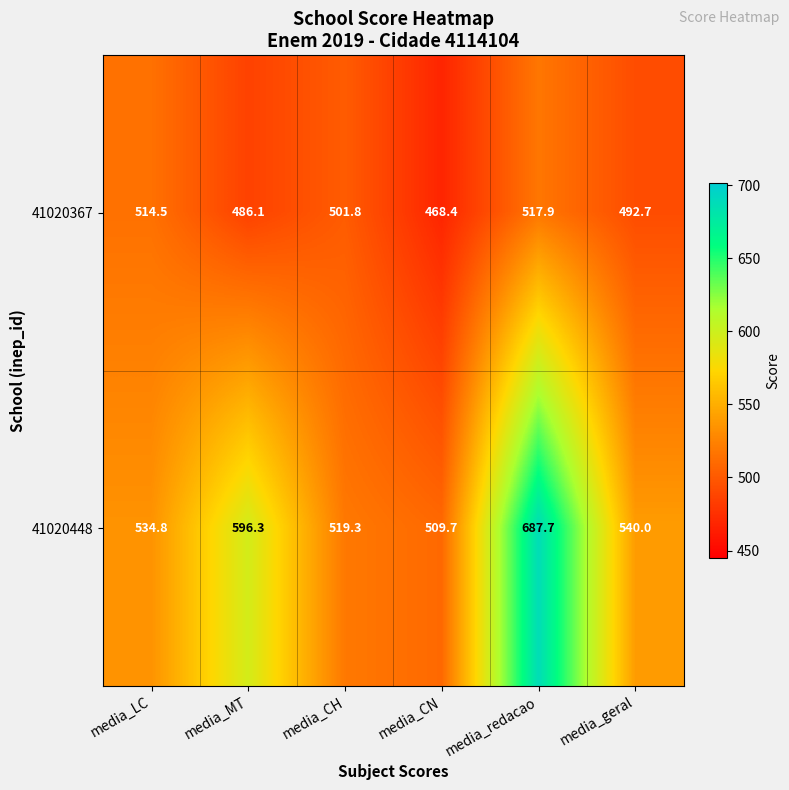

Reading left to right, extract all data points from this chart.

41020367: 514.5	486.1	501.8	468.4	517.9	492.7
41020448: 534.8	596.3	519.3	509.7	687.7	540.0